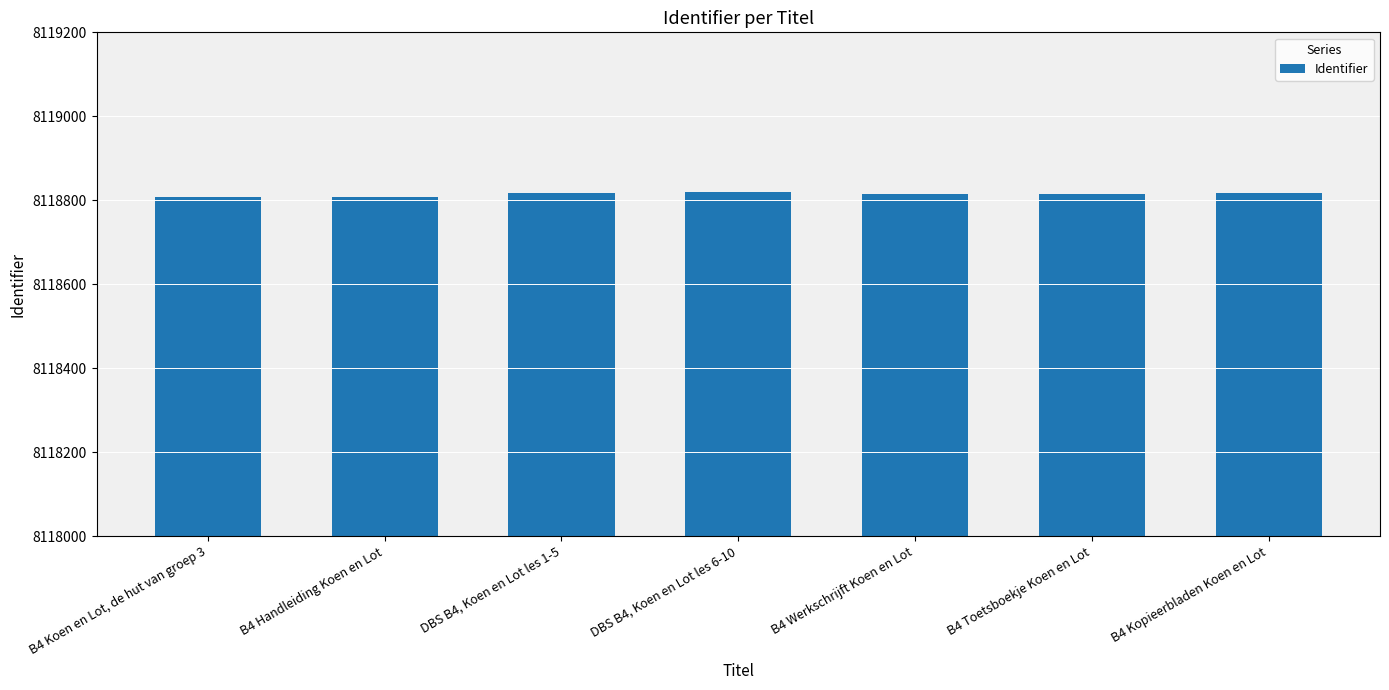

How many data points does each series have?

7